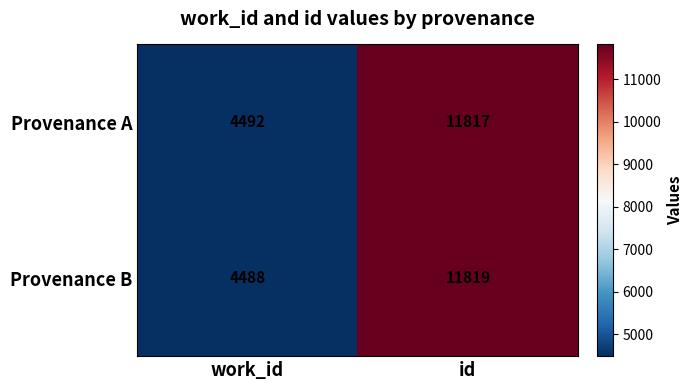

Which series has the widest spread of values?

Provenance B